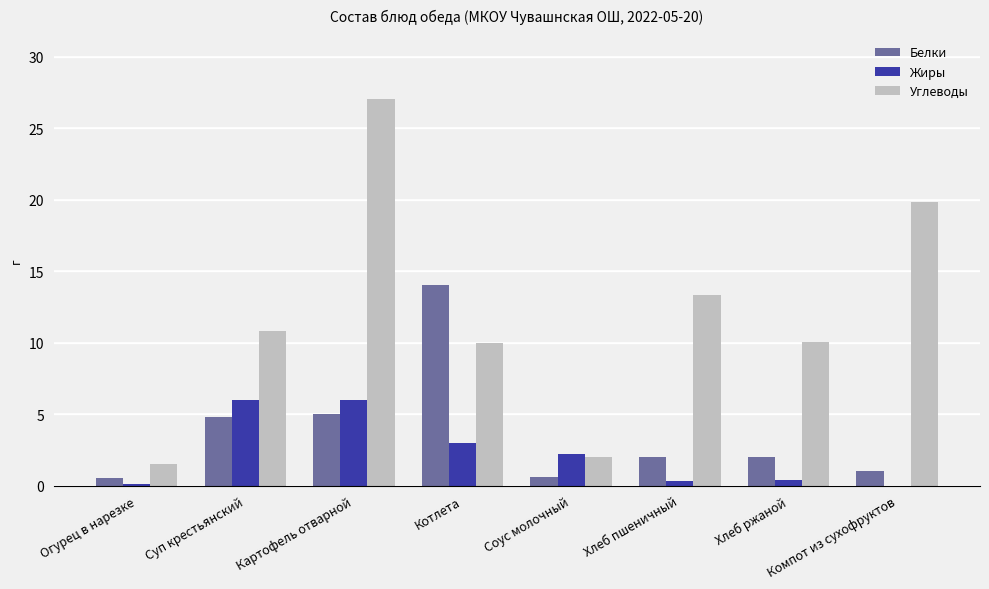

Which series has the largest total across all categories?

Углеводы